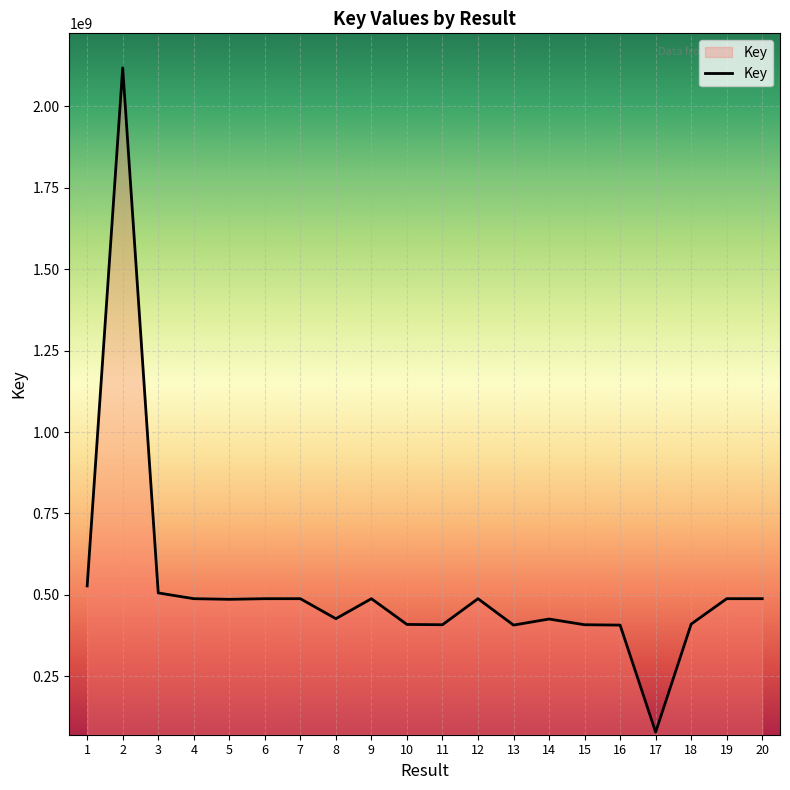

What is the ratio of the value at 1 to the value at 10?

1.3